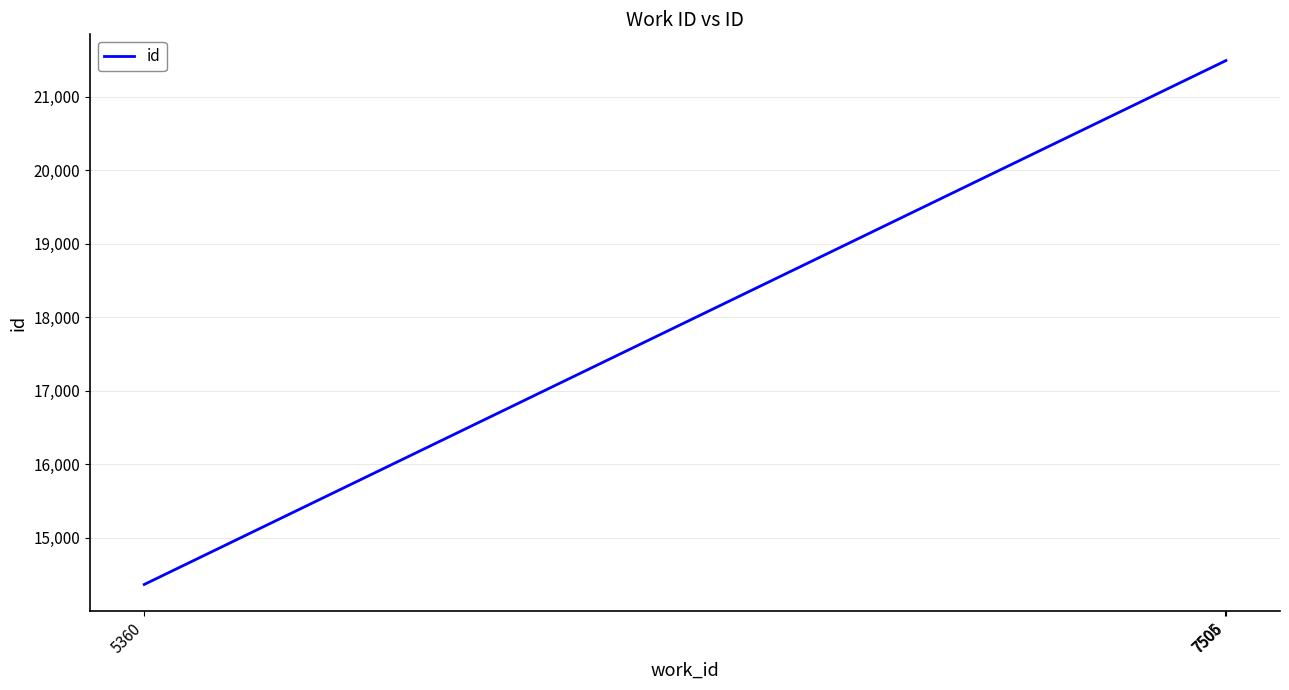

True or false: the data shows 32137 at 7505.

False